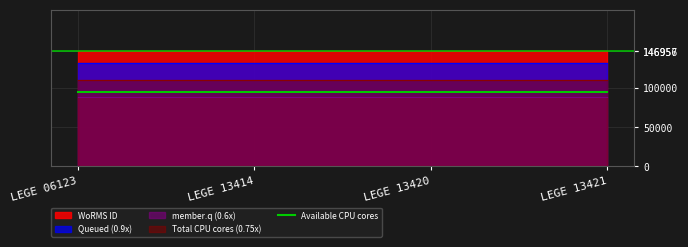

Between LEGE 13414 and LEGE 13420, which is larger?

LEGE 13414